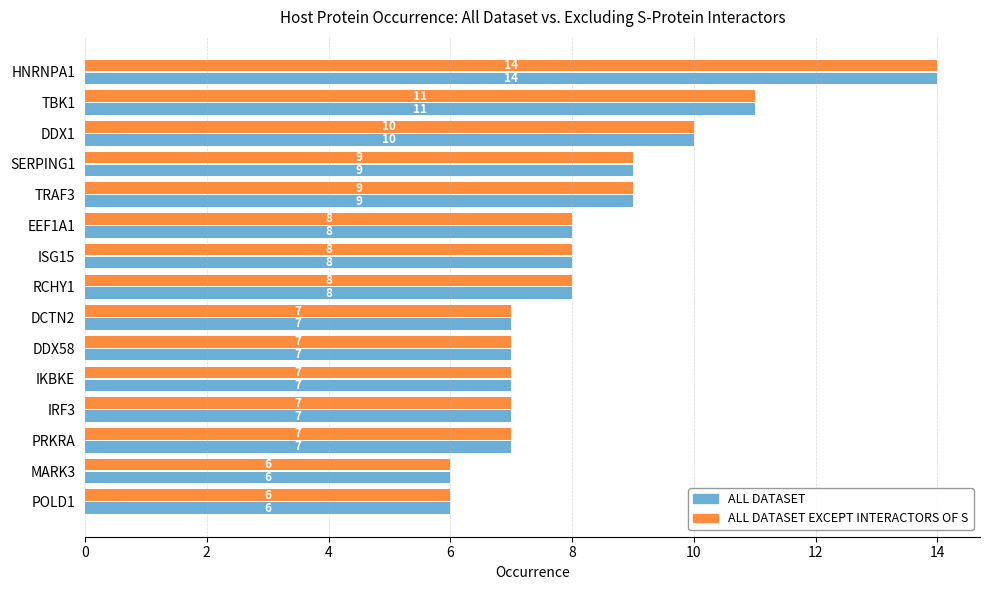

Count the ALL DATASET values in the range 7 to 9.

10